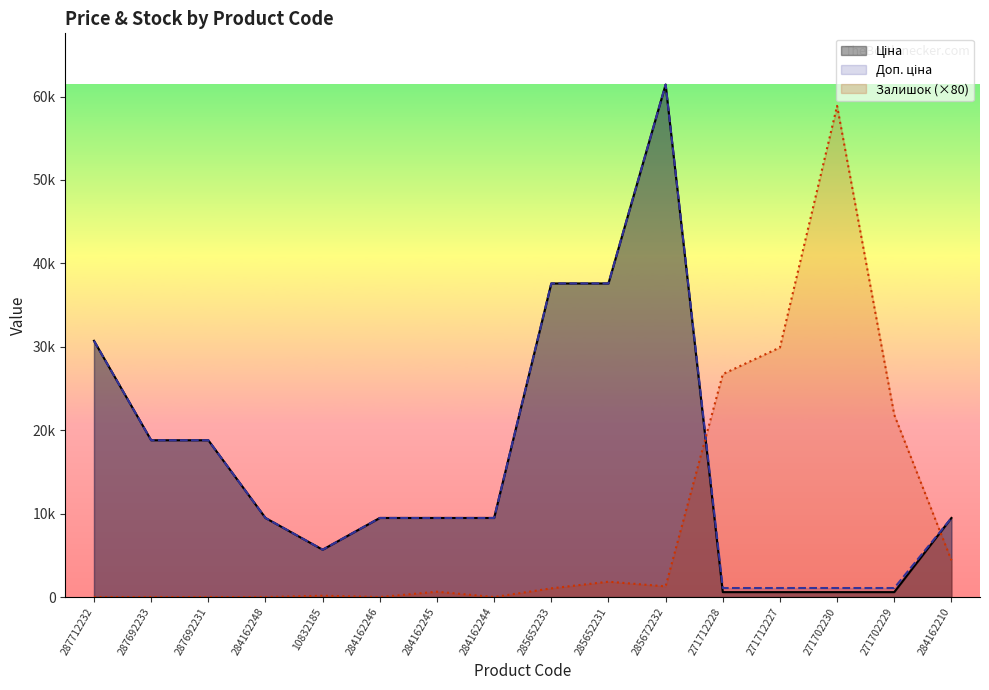

At how many categories does at least one series exceed 20528?

8